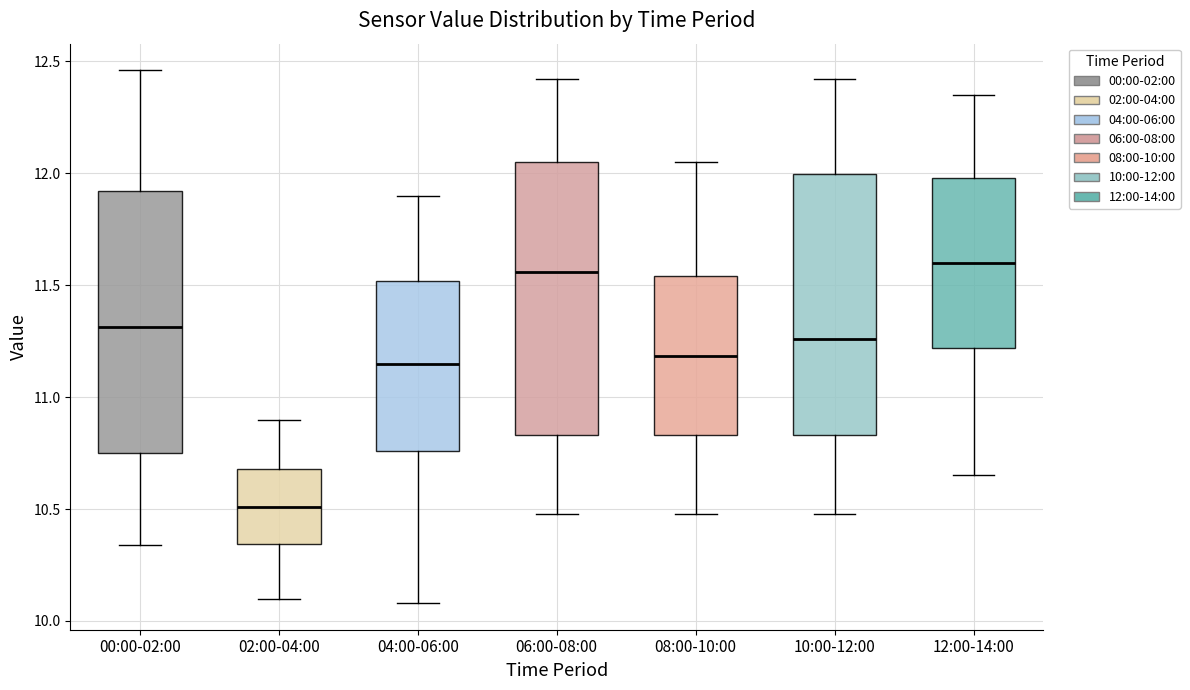

Where does the median line of the box for 06:00-08:00 sit on the y-axis? The values are not printed on the chart, so give them approximately, as read against the axis.

11.55